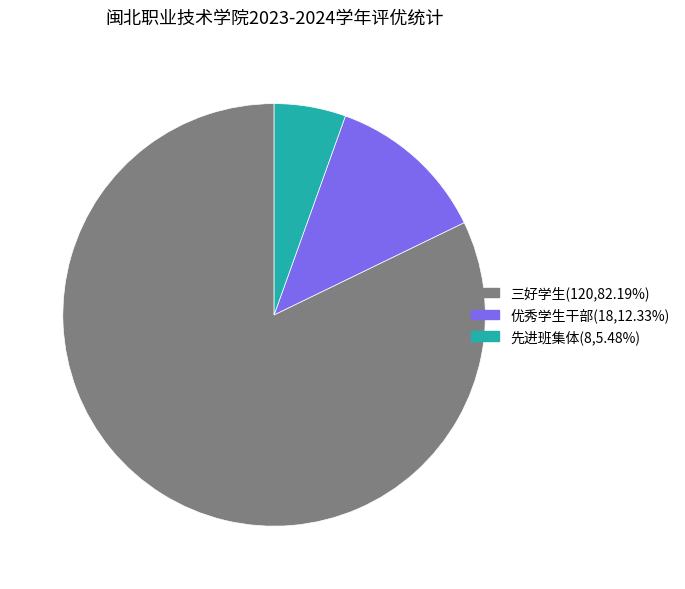

What is the largest slice in the pie chart?

三好学生